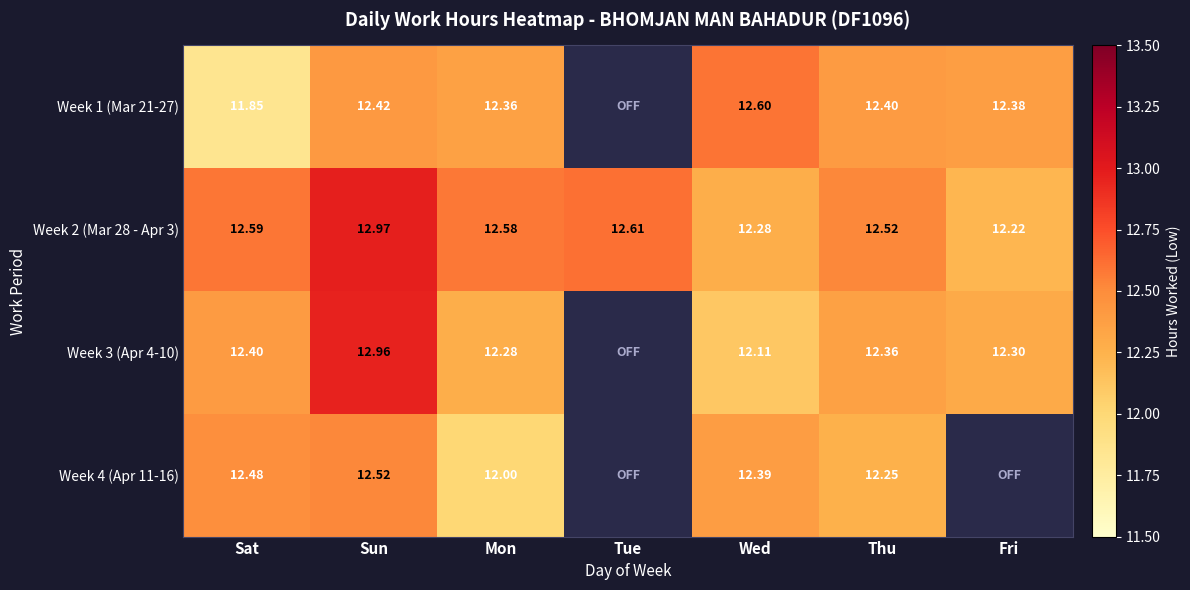

At how many categories does at least one series exceed 12?

7